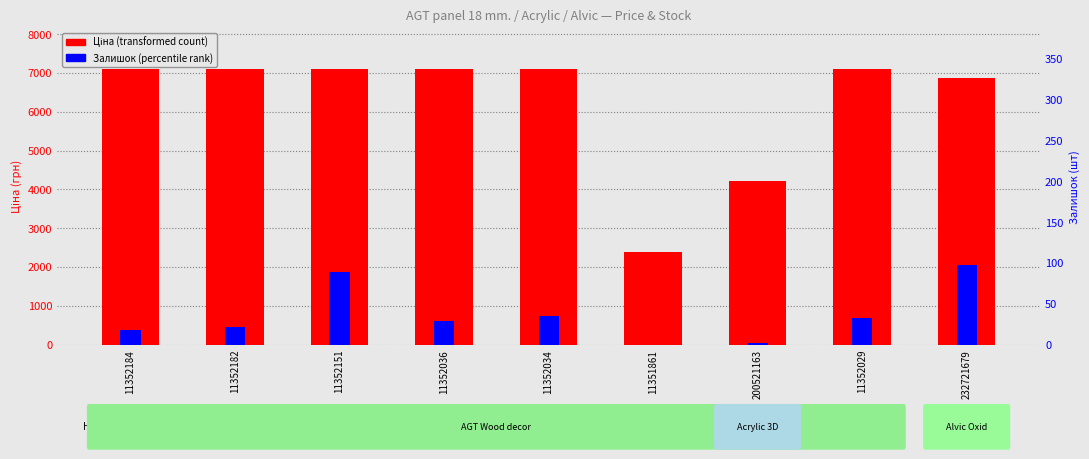

The value of Ціна (transformed count) at 232721679 is 2056.5. True or false?

False